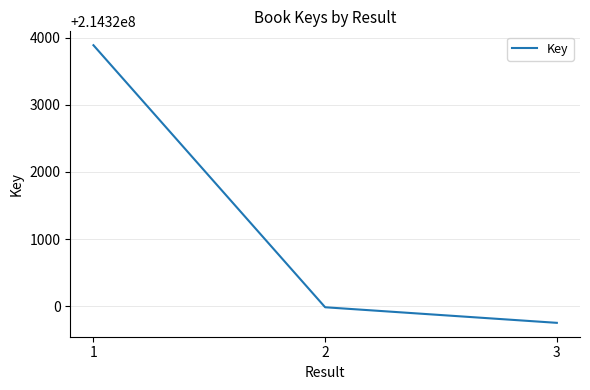

Reading left to right, what are all the values shown in this chart?

1=214323886	2=214319985	3=214319753